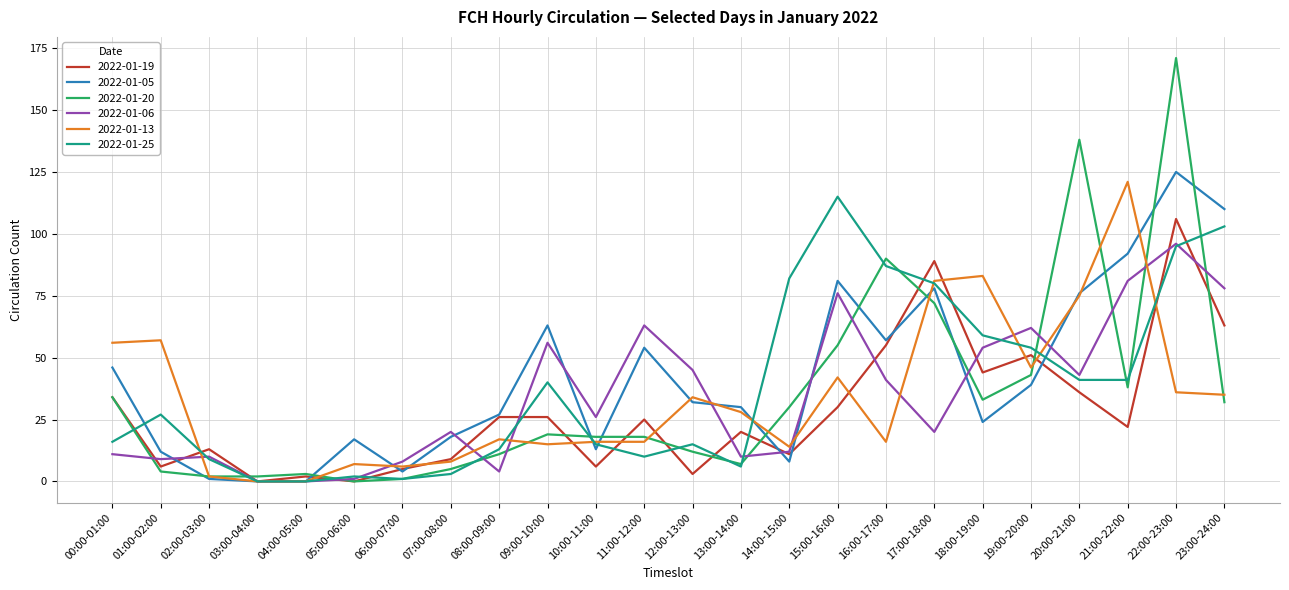

Is it true that 2022-01-25 equals 42 at 23:00-24:00?

False